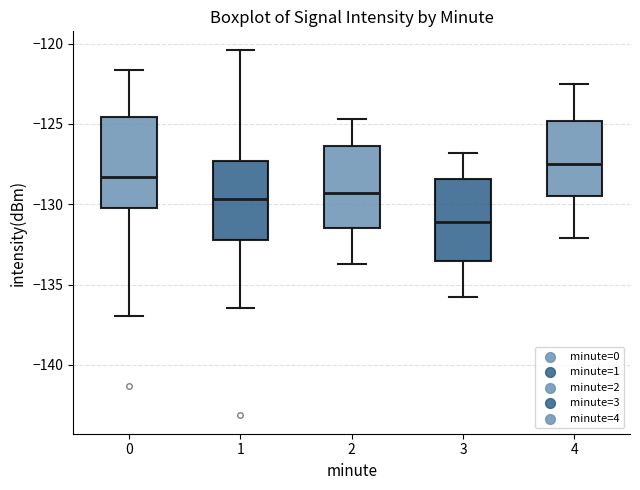

Where does the lower whisker of the box at x = 3 end on the y-axis? The values are not printed on the chart, so give them approximately, as read against the axis.

-136.0